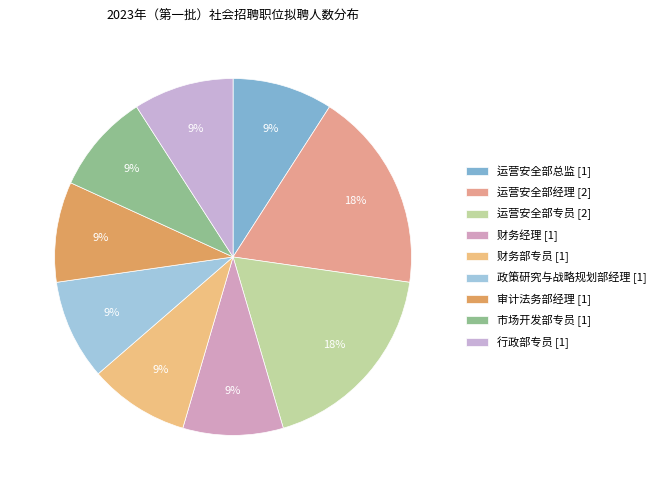

To the nearest percent, what is the combined percentage of 运营安全部总监 [1] and 运营安全部专员 [2]?

27%